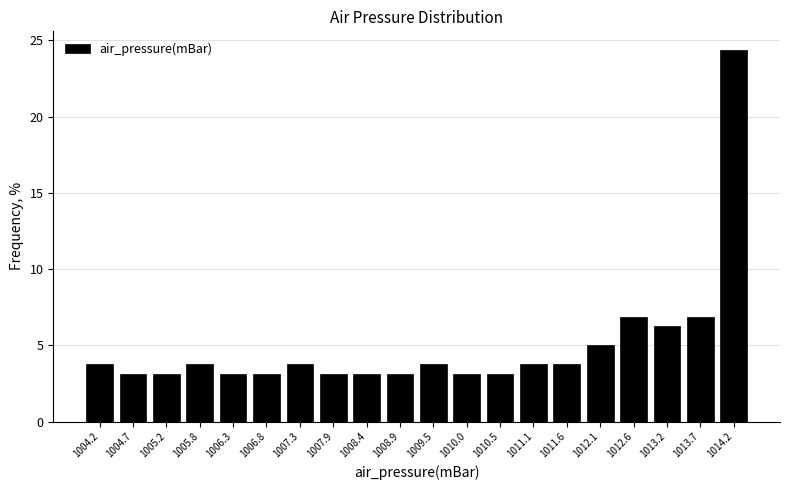

Over which range of the x-axis is the bar tallest?

1013.97 to 1014.50